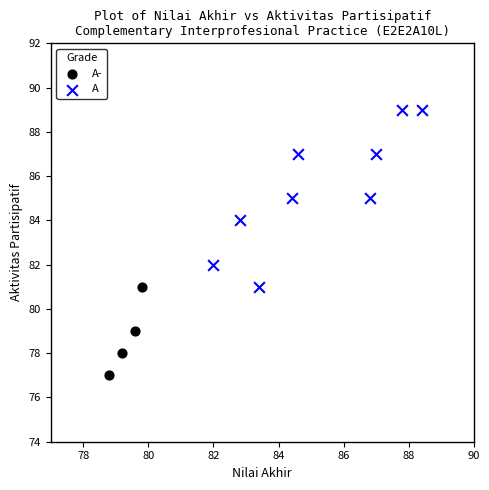

Which series has the widest spread of Y values?

A